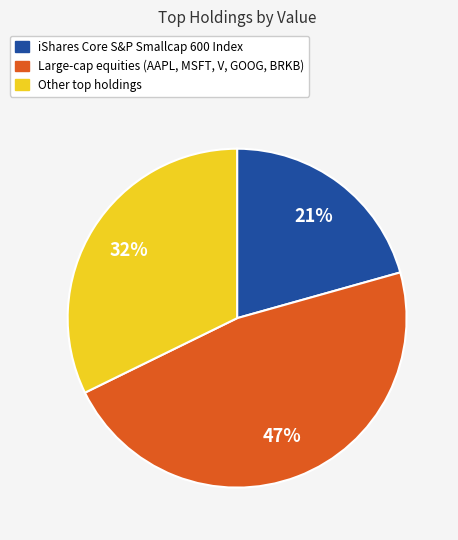

To the nearest percent, what is the average slice percentage?

33%